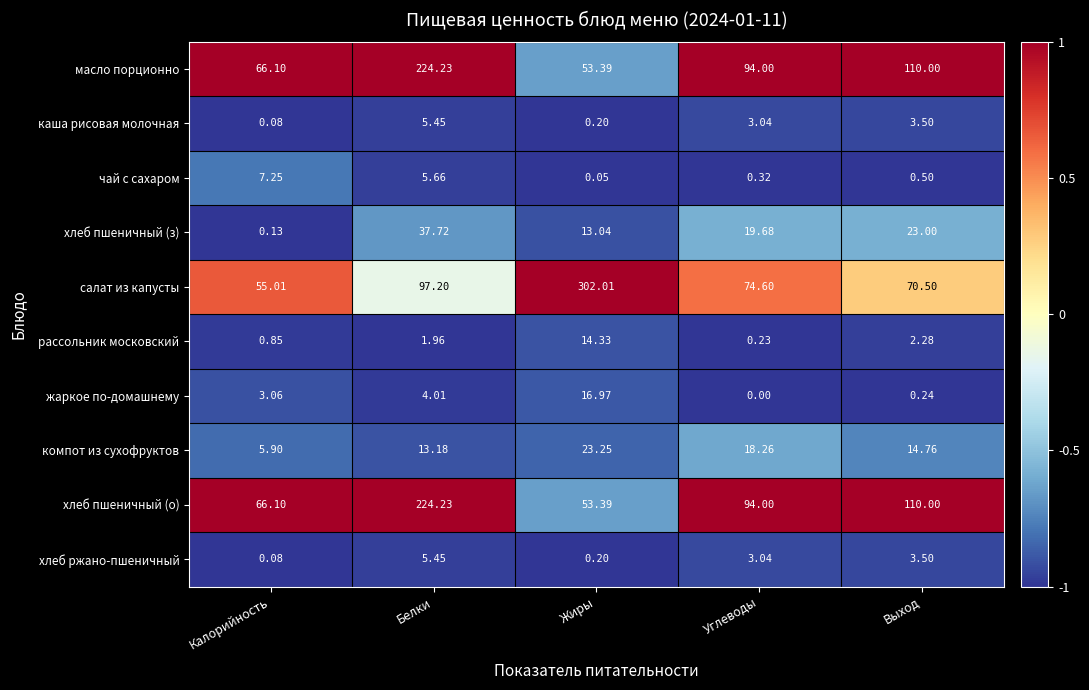

At which label does рассольник московский reach its peak?

Жиры